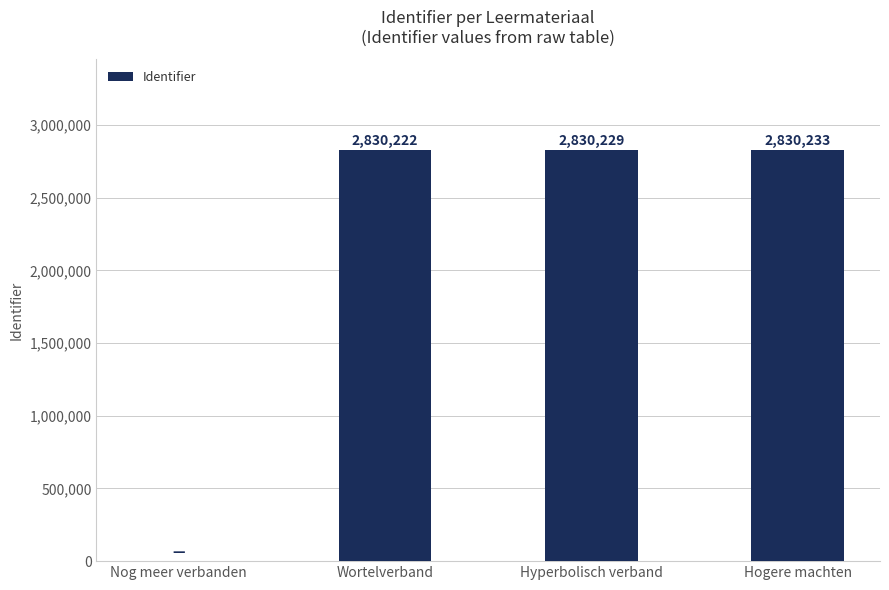

What is the ratio of the value at Hyperbolisch verband to the value at Wortelverband?

1.0